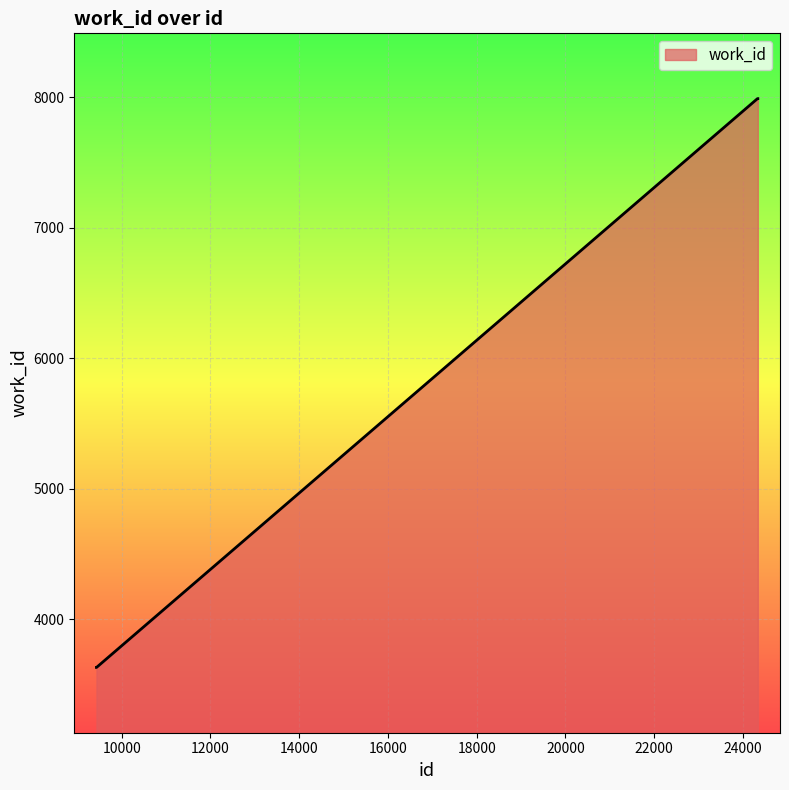

What is the difference between the maximum and minimum values?

4357